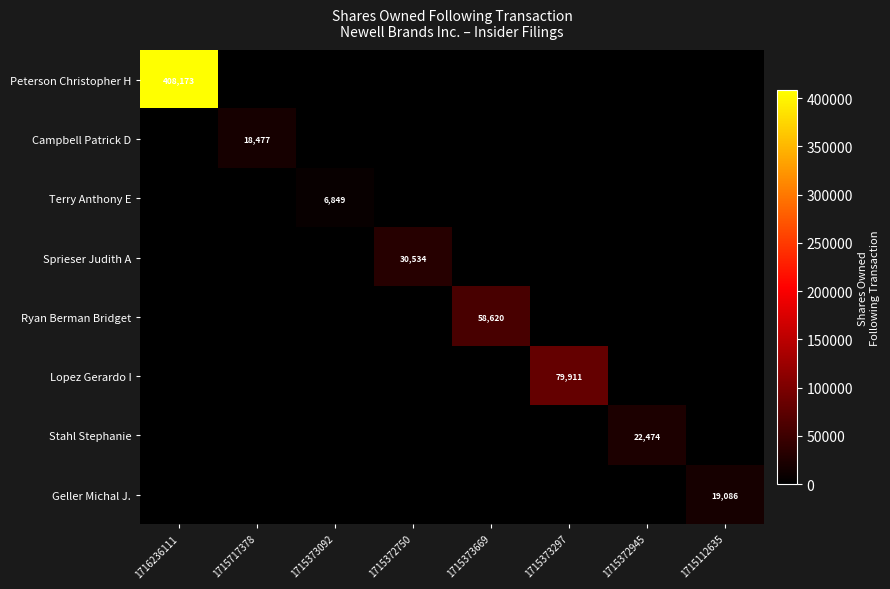

Which label corresponds to the smallest value in the chart?

1715717378